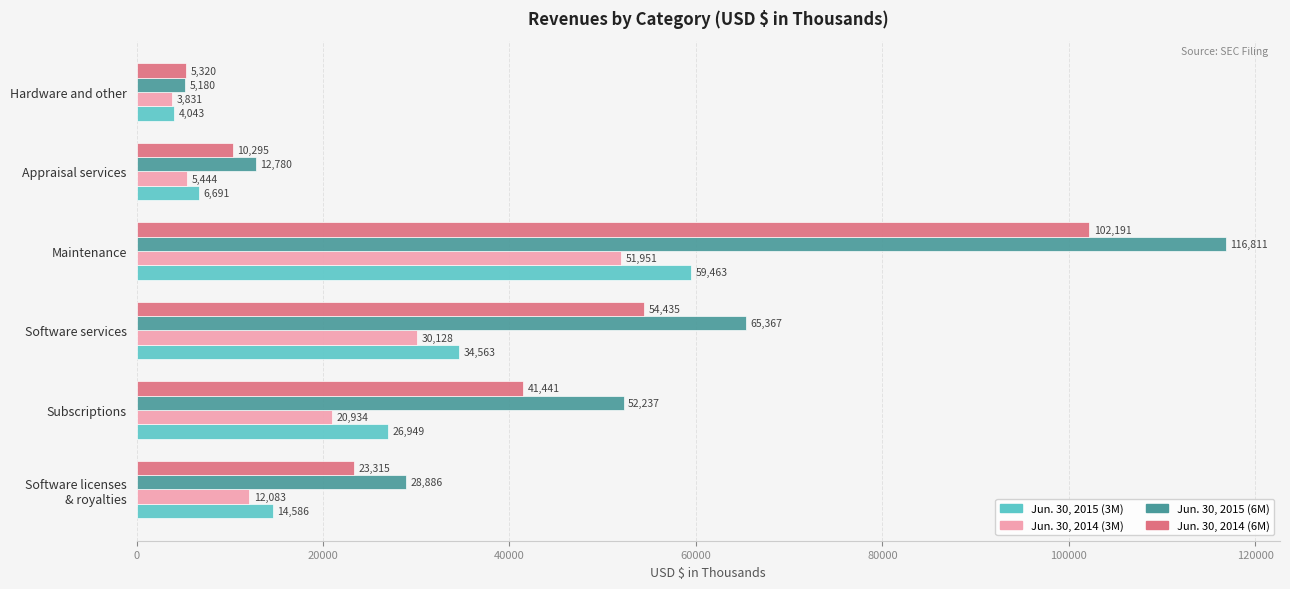

What are all the series names shown in the legend?

Jun. 30, 2015 (3M), Jun. 30, 2014 (3M), Jun. 30, 2015 (6M), Jun. 30, 2014 (6M)